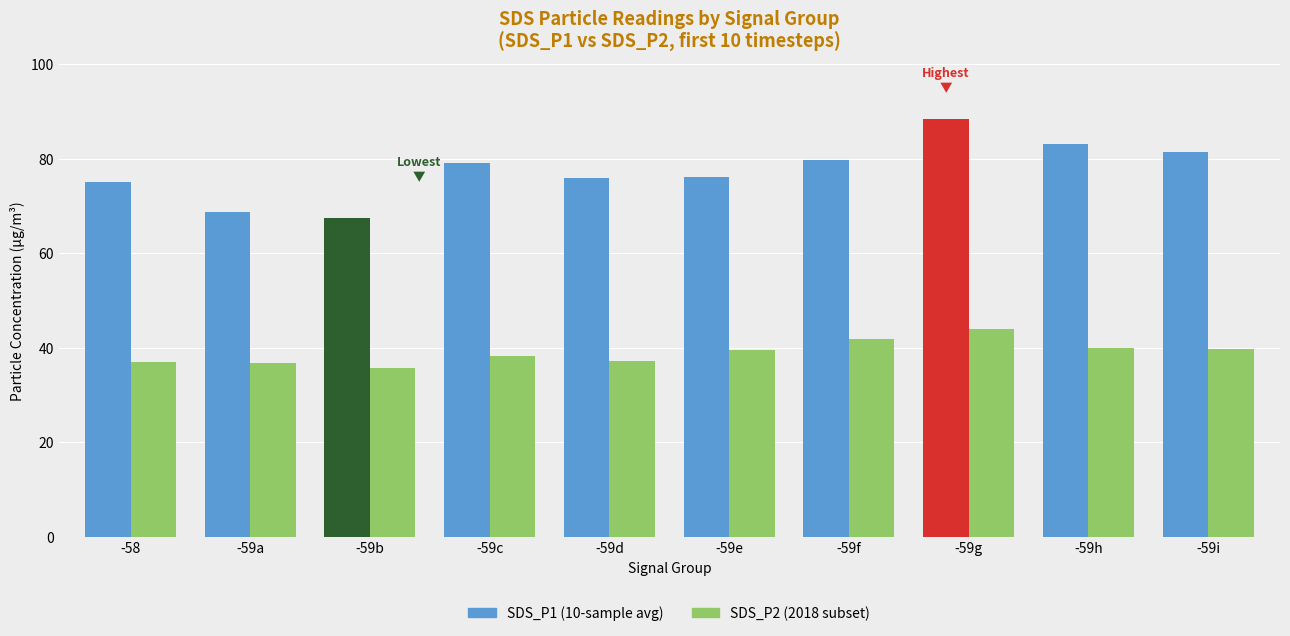

What is the label of the 10th bar from the left?

-59i